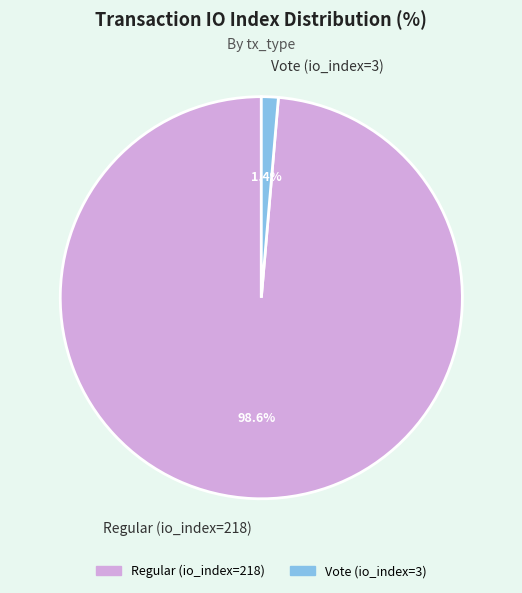

Which category accounts for the majority?

Regular (io_index=218)